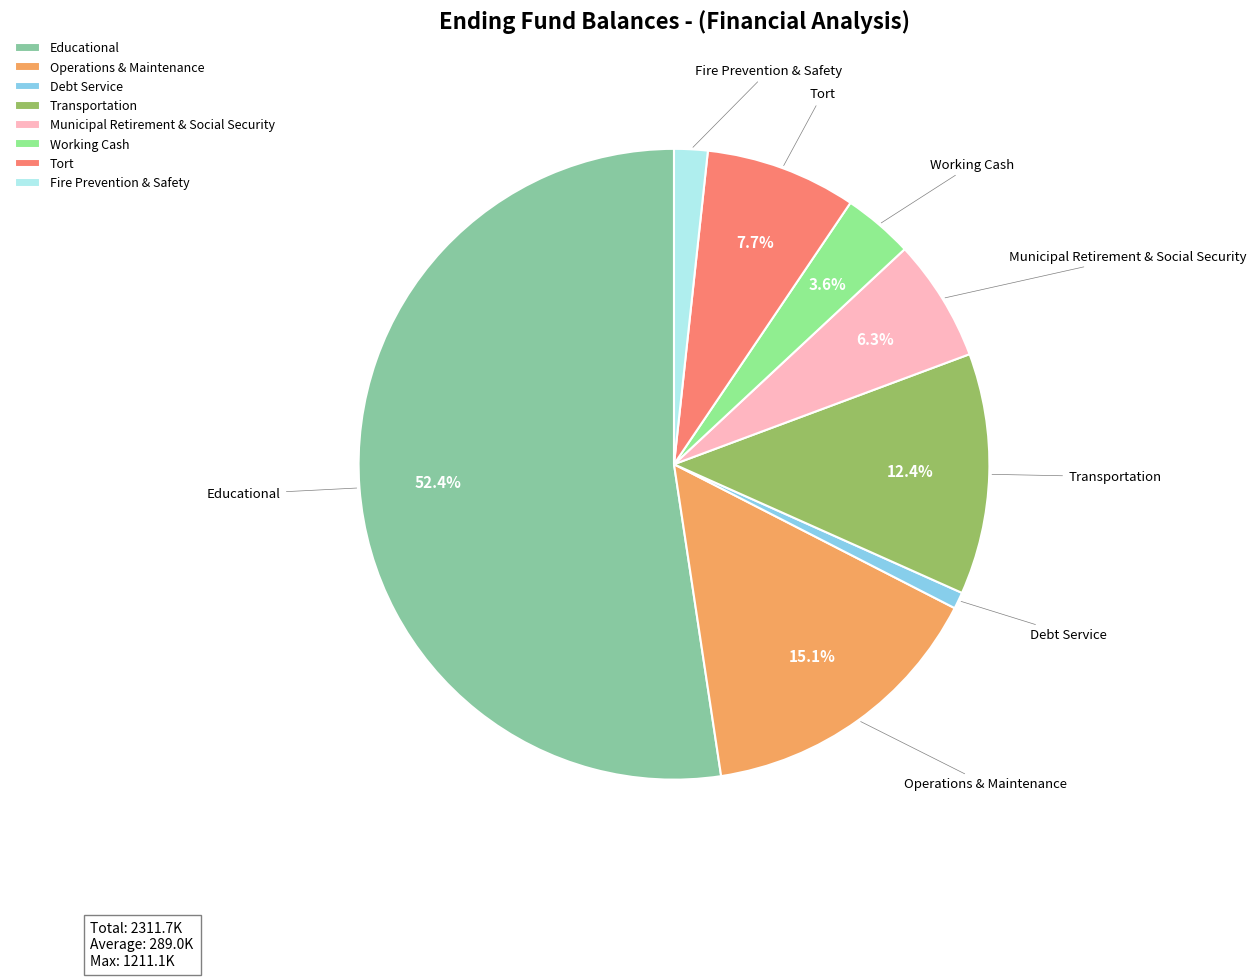

Do Educational and Working Cash together represent more than half of the pie?

Yes